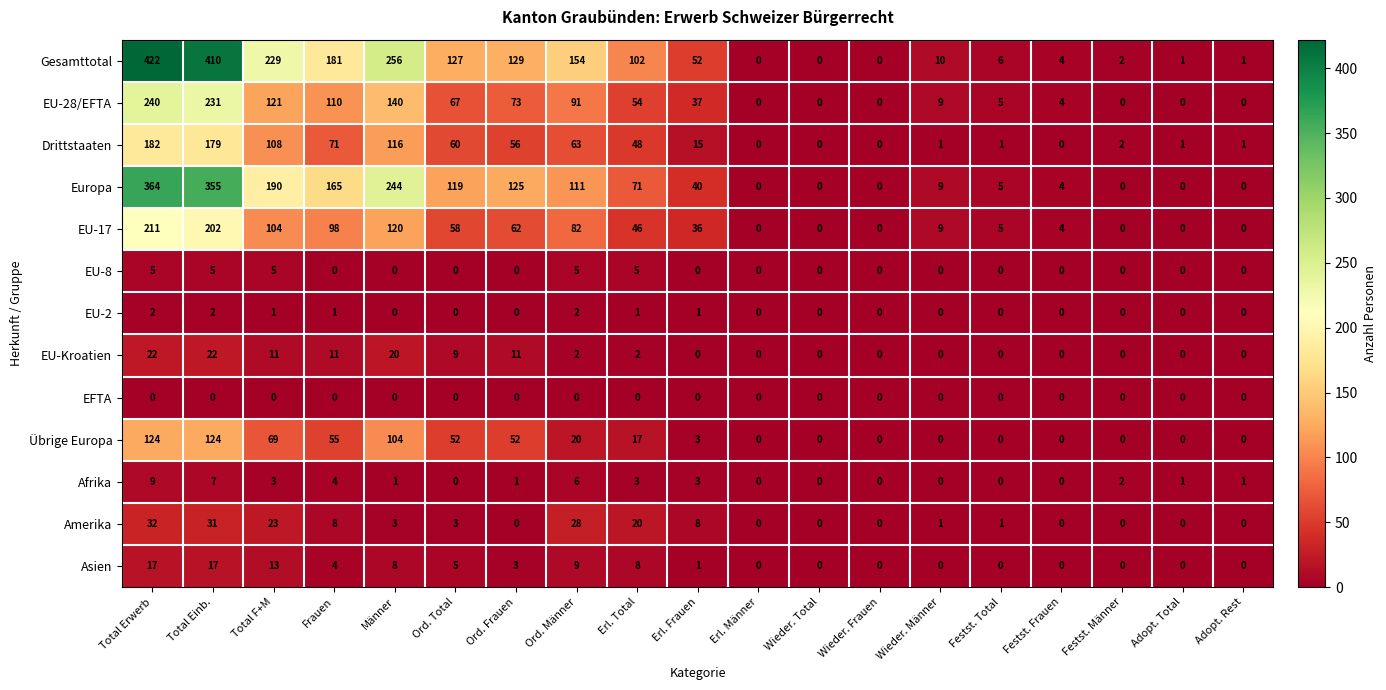

What value does the EU-28/EFTA series have at Festst. Frauen, to the nearest 5?

5